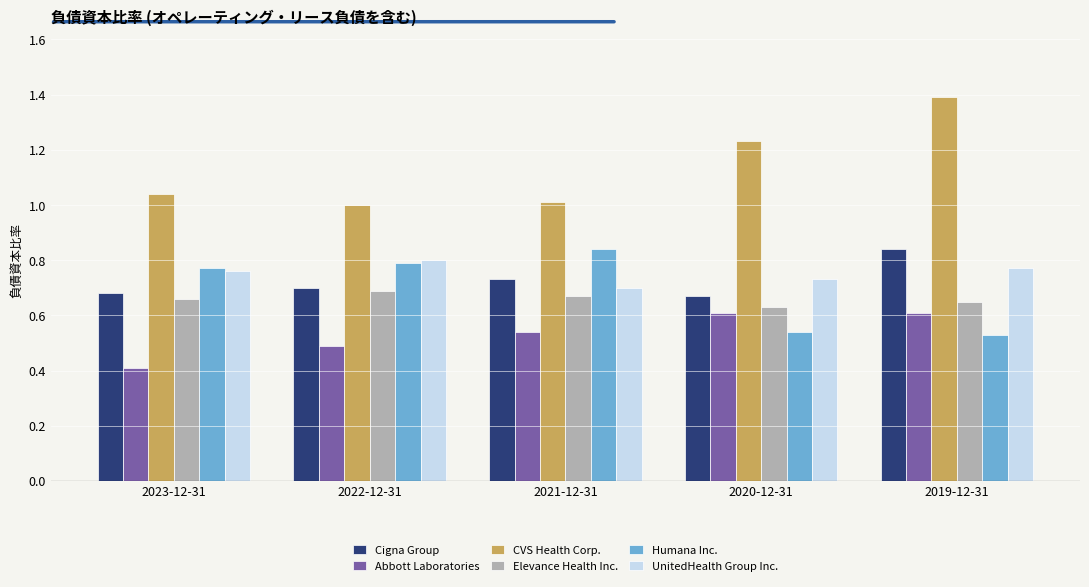

Is it true that Abbott Laboratories equals 0.3 at 2020-12-31?

False